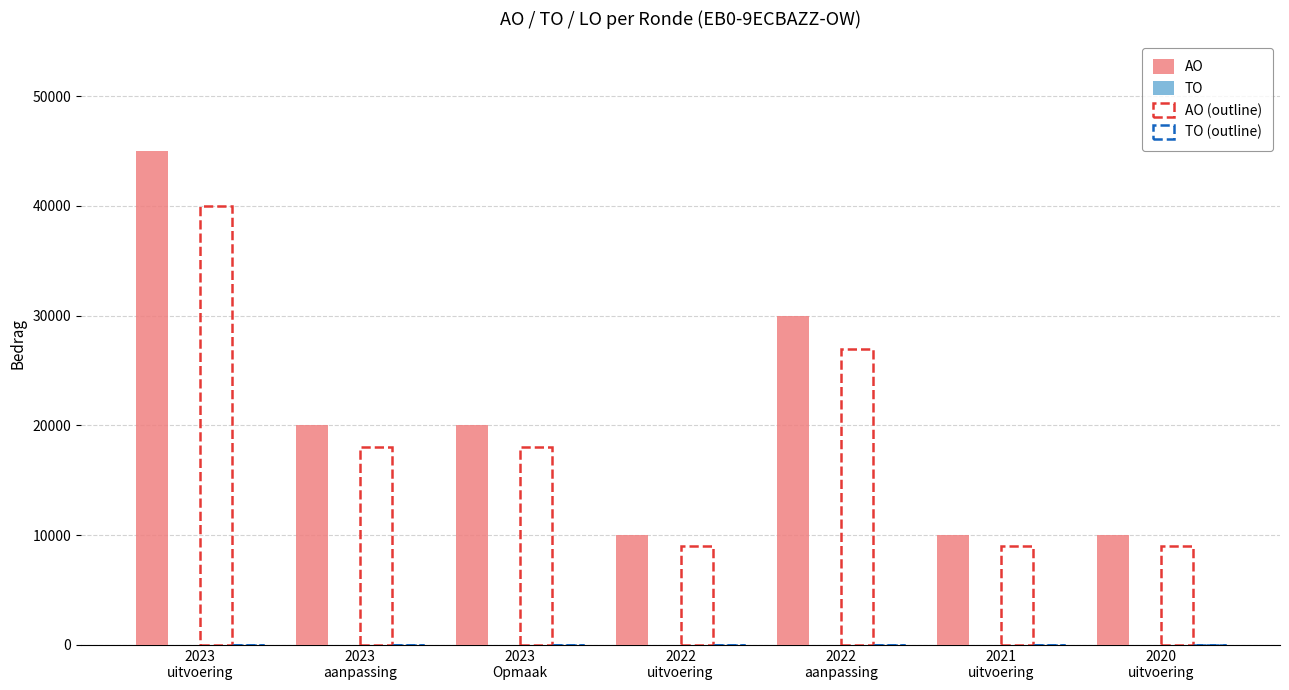

How many bars are there in each group?

2